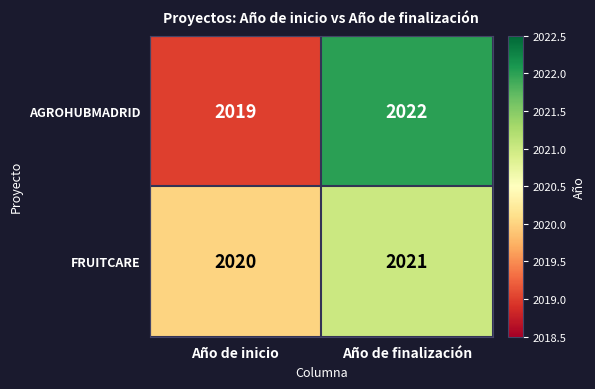

List the series in order of their peak value, highest first.

AGROHUBMADRID, FRUITCARE